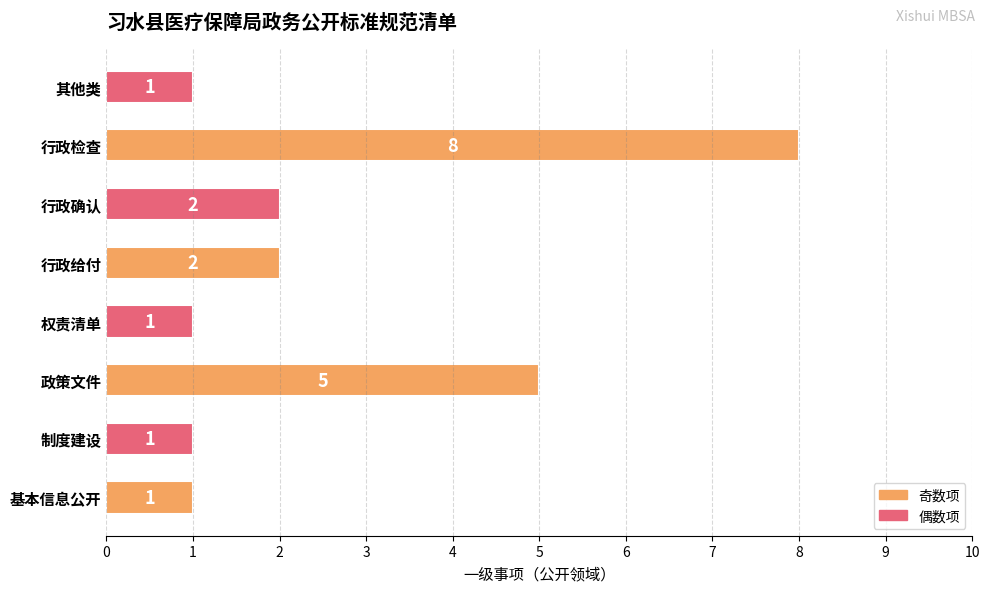

How many values are below 2?

4